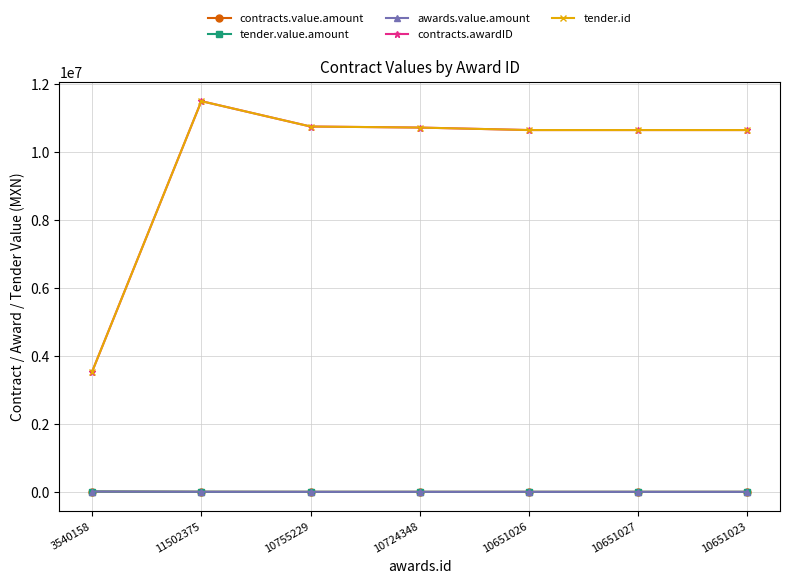

At which label is contracts.awardID closest to 7521266?

10651023